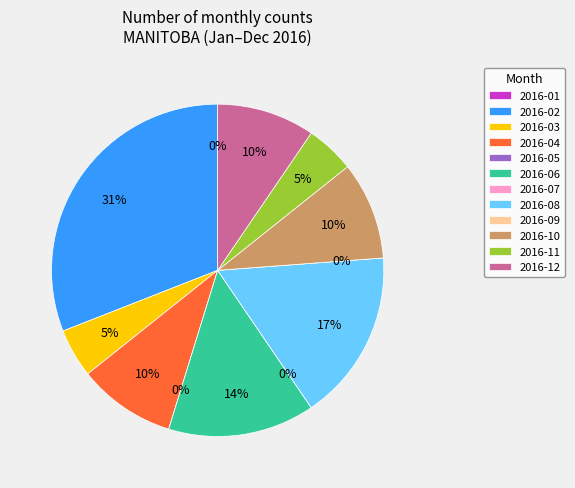

Is 2016-04 the majority of the pie?

No